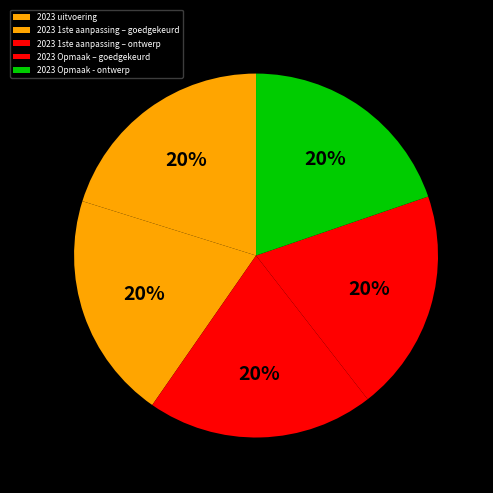

The 2023 1ste aanpassing – ontwerp slice represents 20% of the pie. True or false?

True